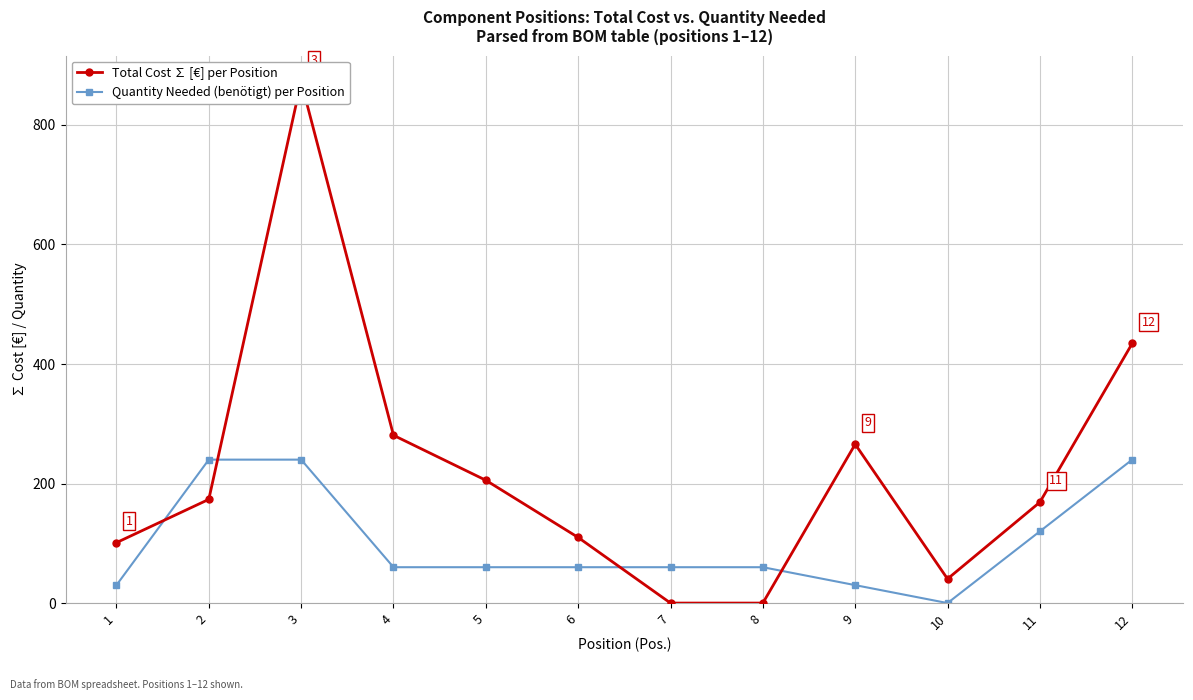

Which category has the highest value across all series?

3